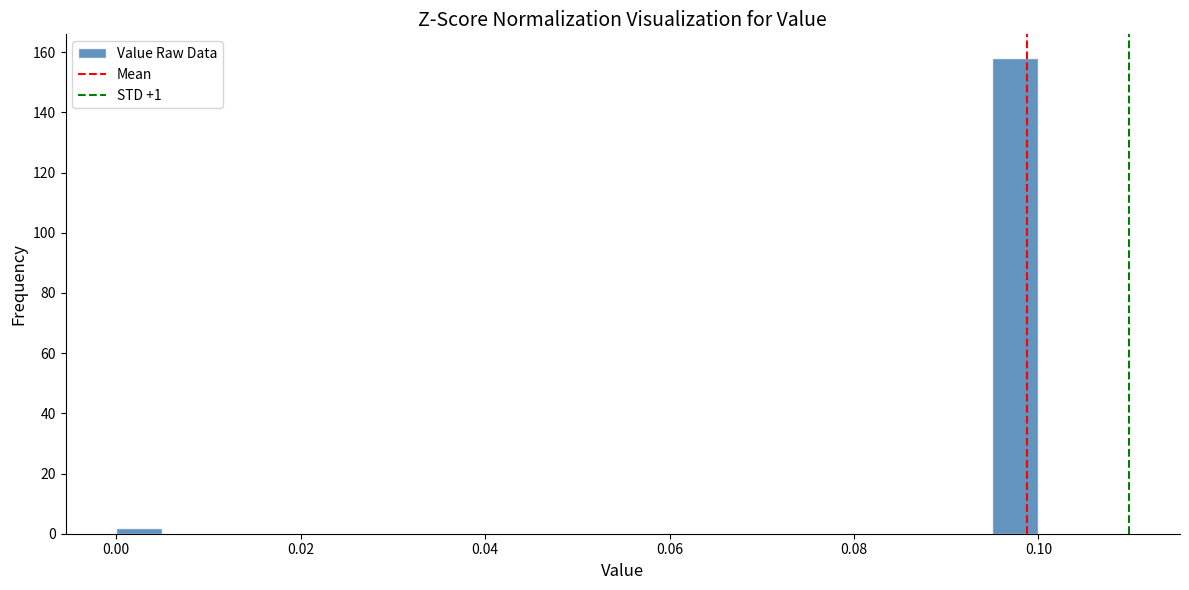

Around what value on the x-axis is the tallest bar? Give the approximate position of its centre, as read against the axis.

0.098